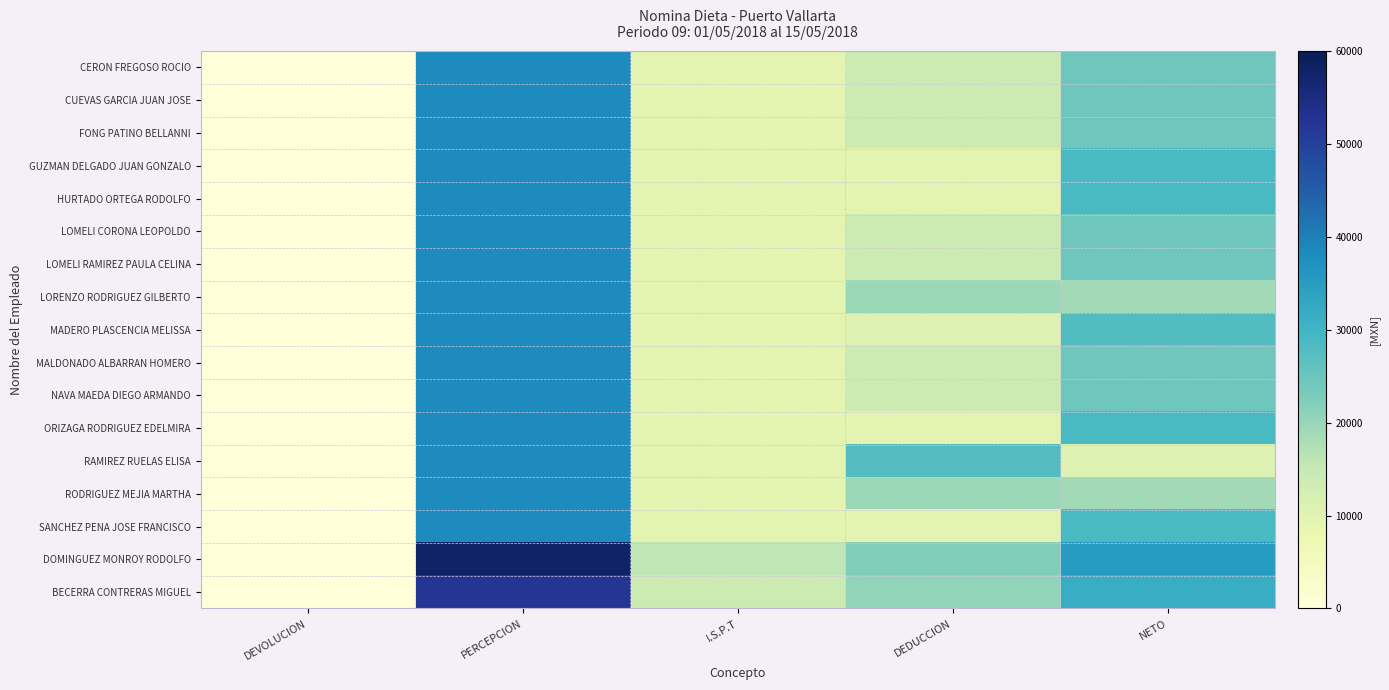

What is the total value across all series at PERCEPCION?

686272.5